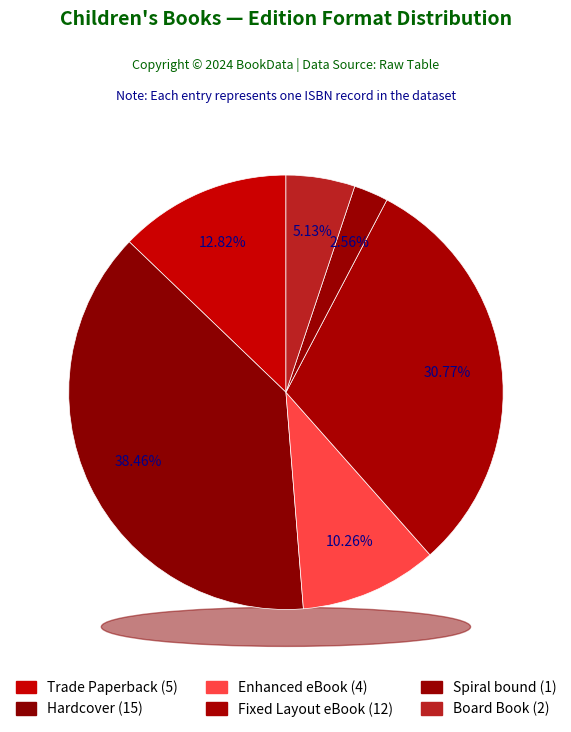

Which category has the smallest portion of the pie?

Spiral bound